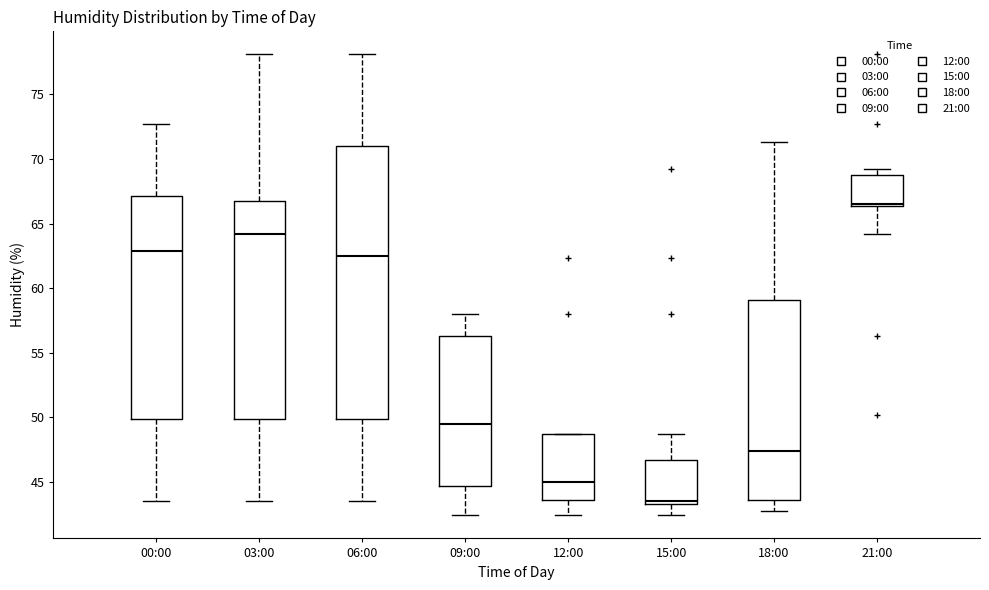

Which box has the lowest median line?

15:00